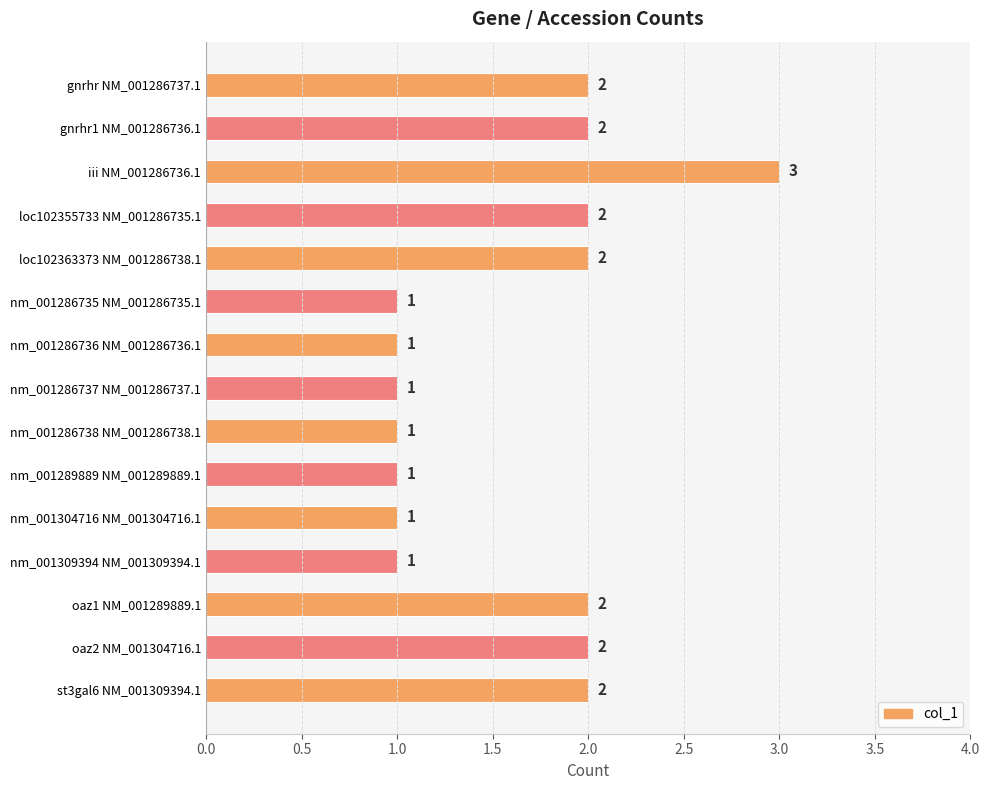

Between nm_001289889 NM_001289889.1 and oaz1 NM_001289889.1, which is larger?

oaz1 NM_001289889.1